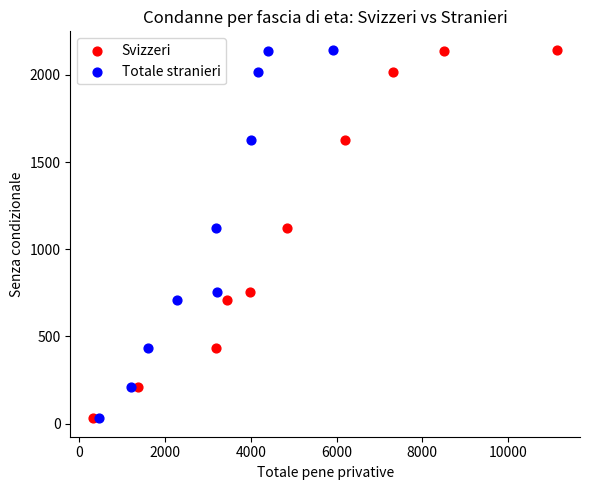

What are all the series names shown in the legend?

Svizzeri, Totale stranieri